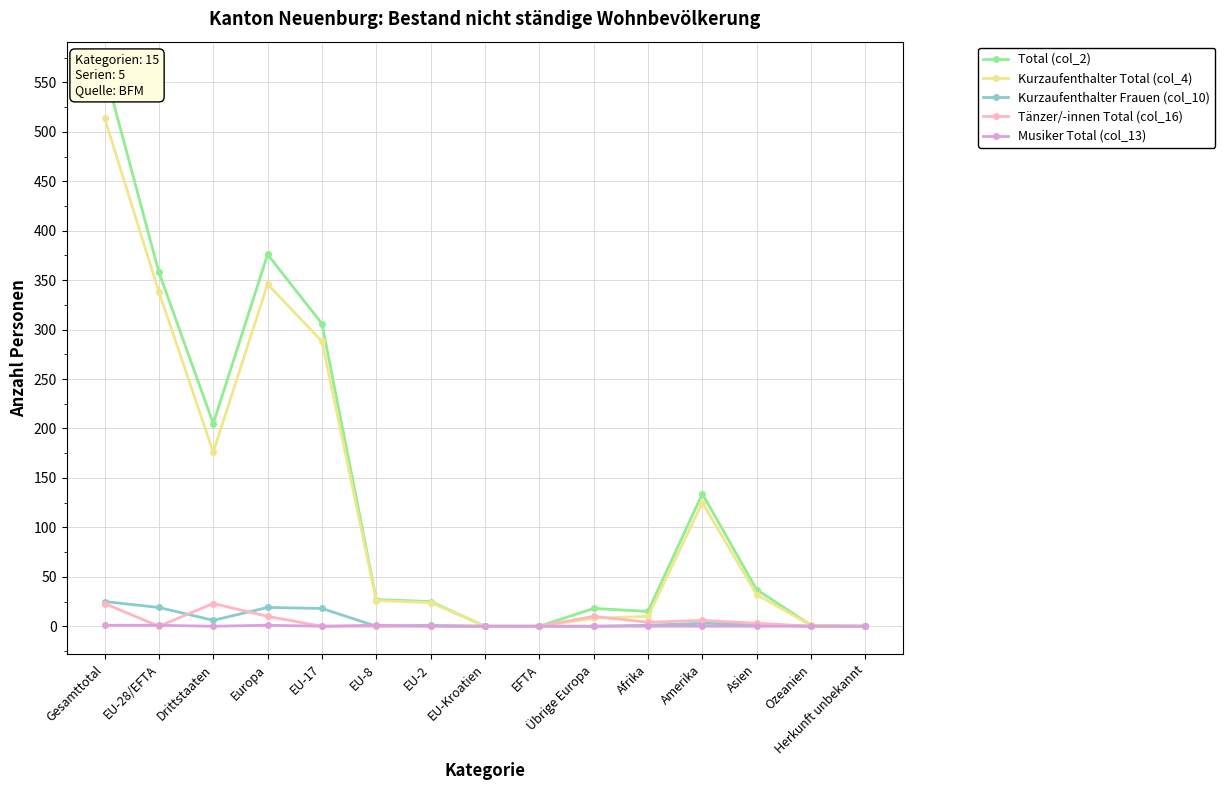

Rank the series by their maximum value, from highest to lowest.

Total (col_2), Kurzaufenthalter Total (col_4), Kurzaufenthalter Frauen (col_10), Tänzer/-innen Total (col_16), Musiker Total (col_13)